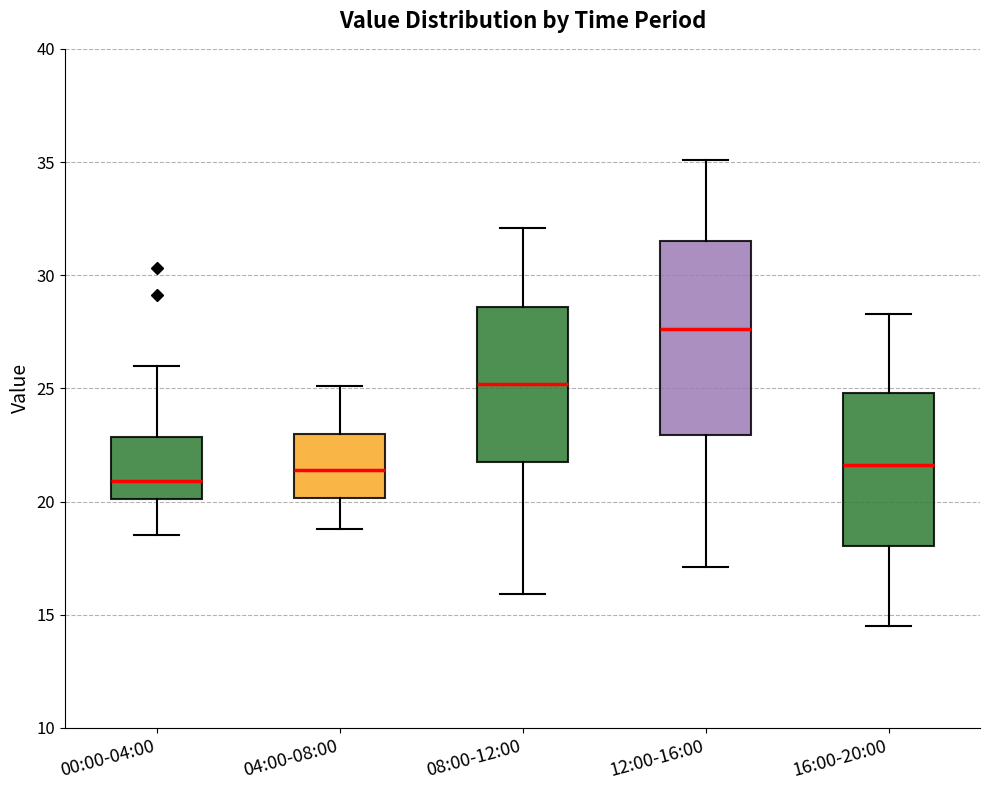

Reading left to right, read every box against the y-axis: the position of its median line, the range the box covers, and the ends of its whiskers. The values are not printed on the chart, so give them approximately, as read against the axis.

00:00-04:00: median 21.0, box 20.0 to 23.0, whiskers 18.5 to 26.0
04:00-08:00: median 21.5, box 20.0 to 23.0, whiskers 19.0 to 25.0
08:00-12:00: median 25.0, box 22.0 to 28.5, whiskers 16.0 to 32.0
12:00-16:00: median 27.5, box 23.0 to 31.5, whiskers 17.0 to 35.0
16:00-20:00: median 21.5, box 18.0 to 25.0, whiskers 14.5 to 28.5